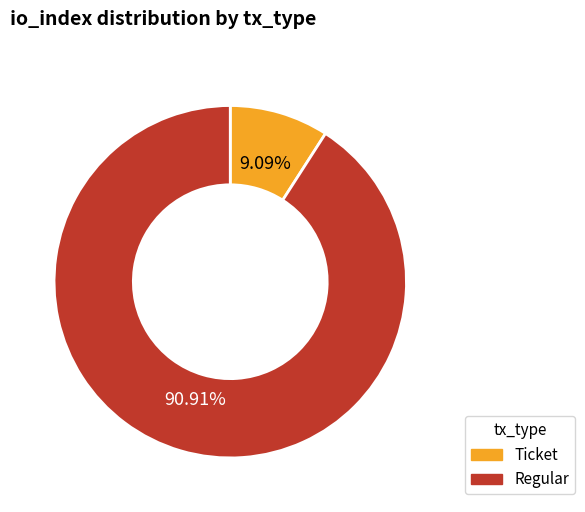

Which category accounts for the majority?

Regular